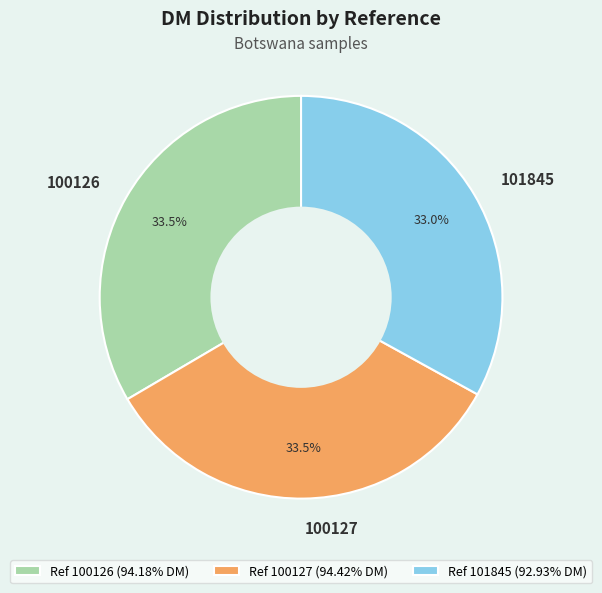

Count the number of slices in the pie.

3